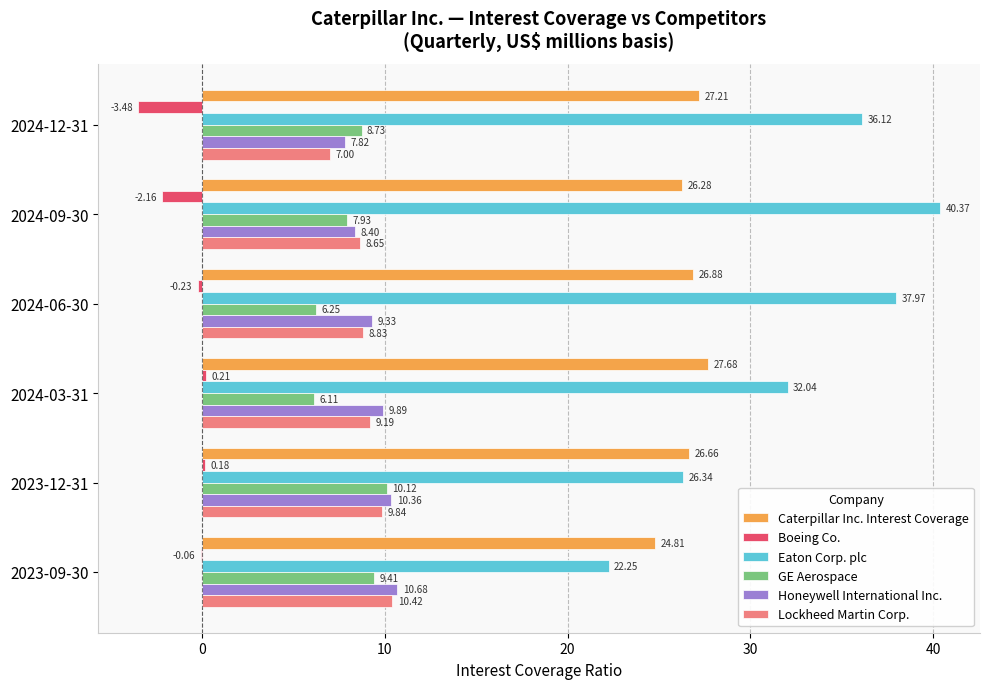

What is the sum of all Eaton Corp. plc values?

195.1